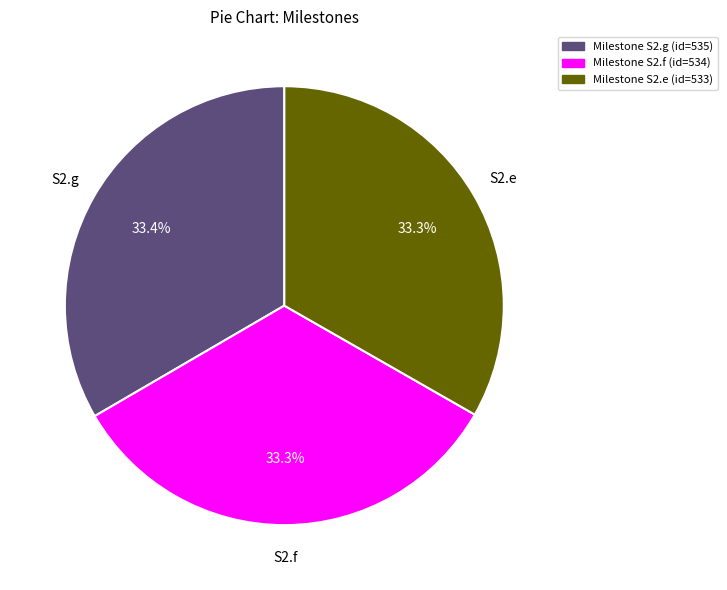

Count the number of slices in the pie.

3